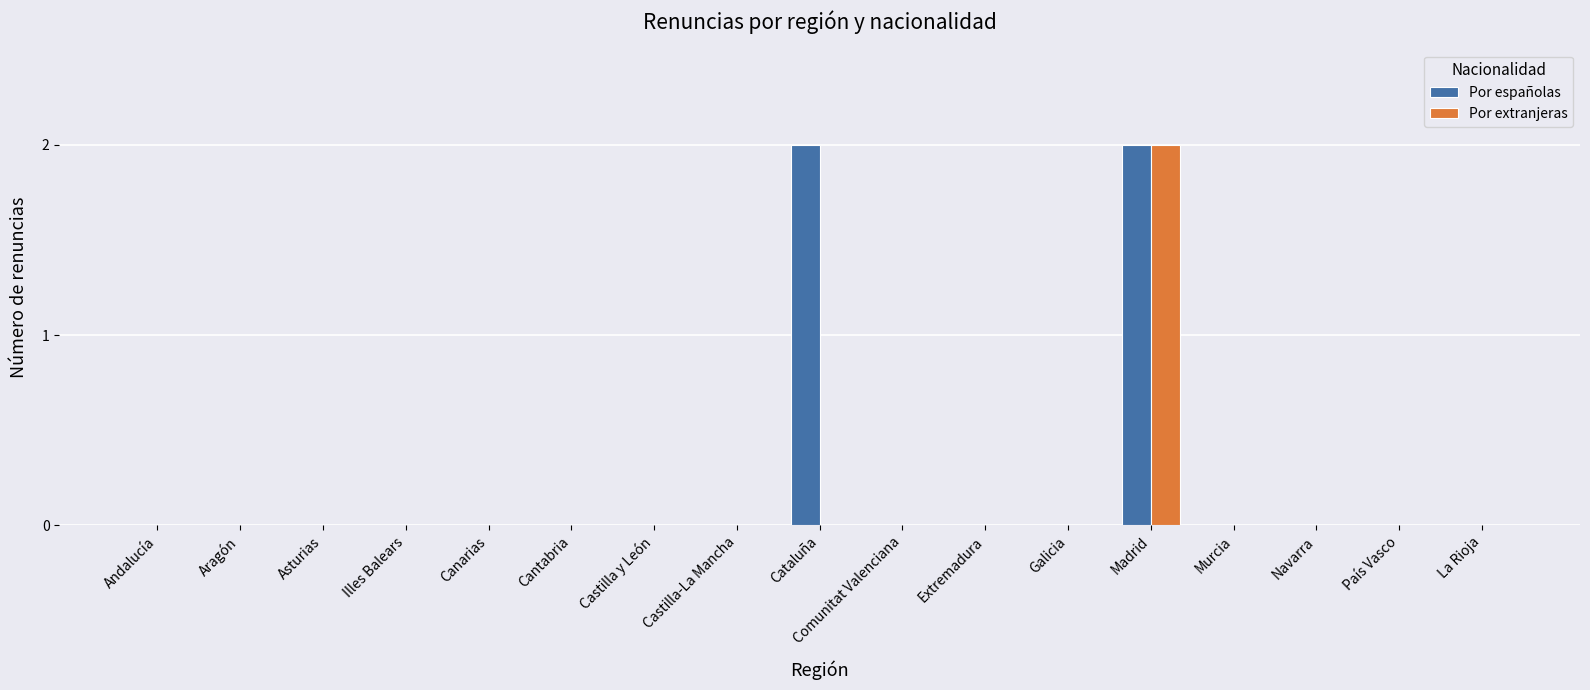

Which series changed the most between Cataluña and La Rioja?

Por españolas